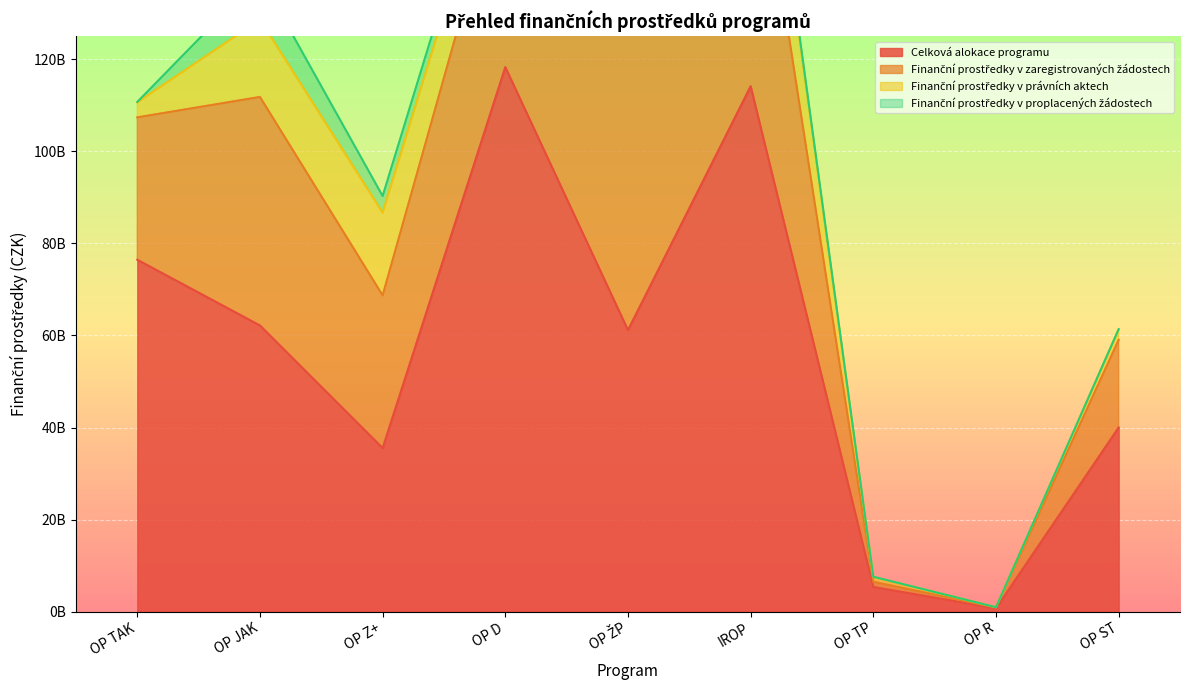

What is the greatest value displayed?

118309204373.8